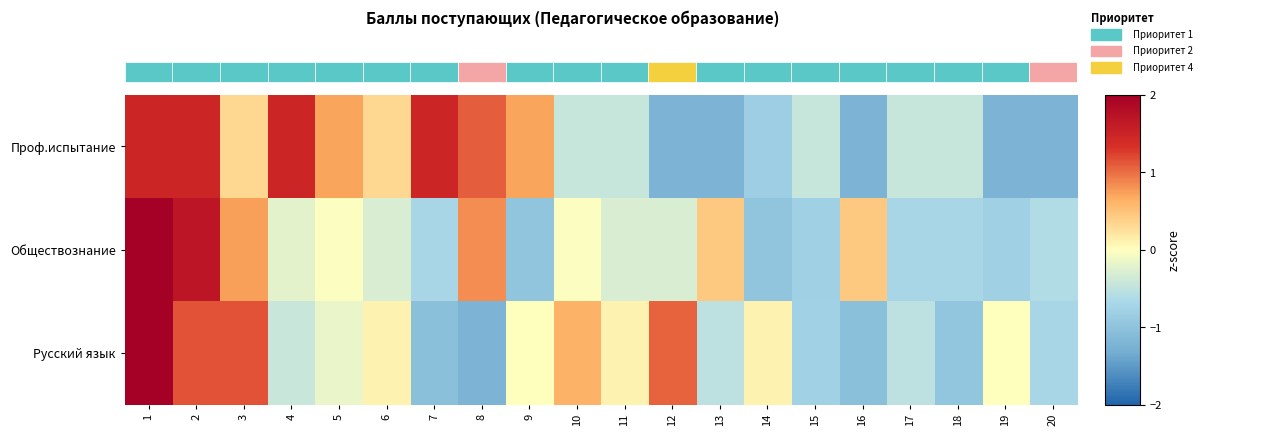

At which category does the chart reach its peak across all series?

1